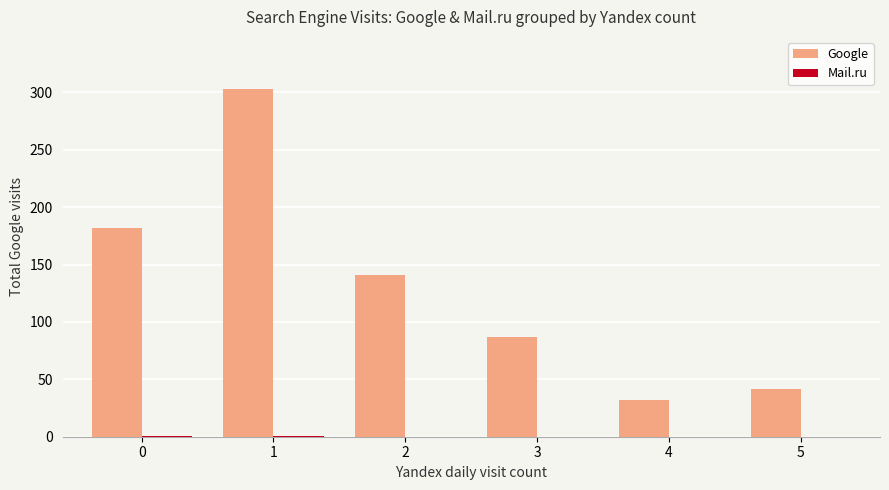

What is the total value across all series at 2?

141